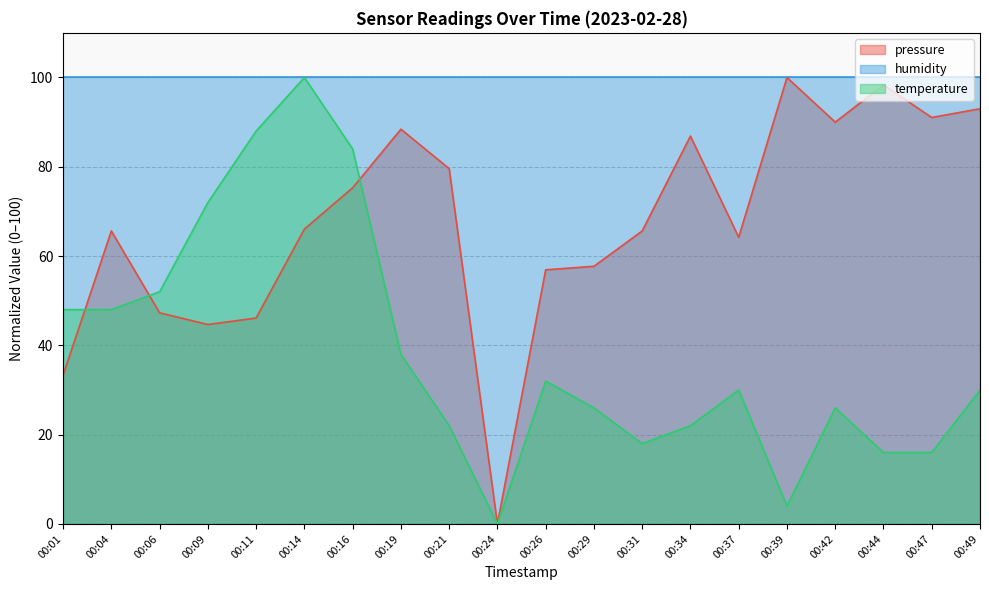

The value of pressure at 00:44 is 98.3. True or false?

True